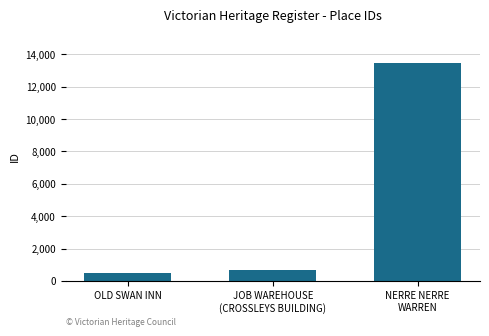

At which category does the chart reach its peak across all series?

NERRE NERRE
WARREN